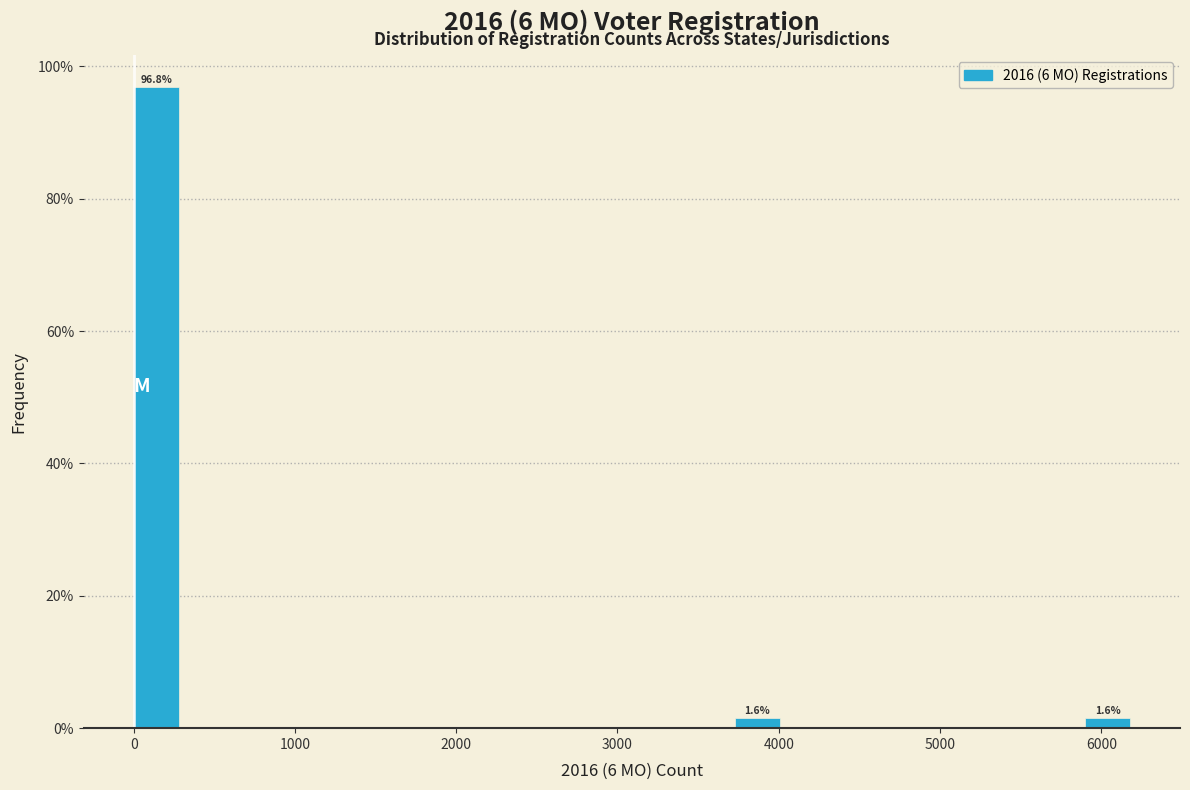

Around what value on the x-axis is the tallest bar? Give the approximate position of its centre, as read against the axis.

100